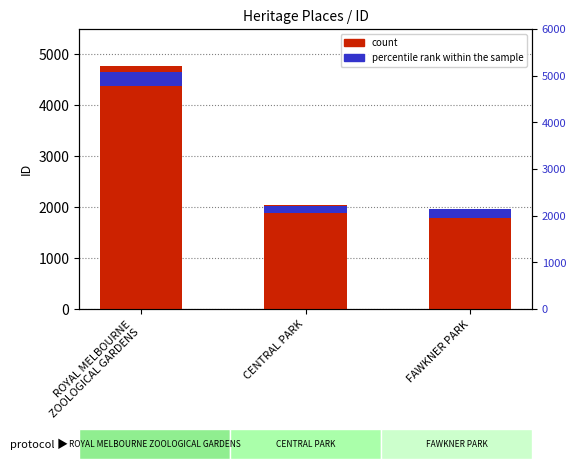

What is the total value across all series at FAWKNER PARK?

2153